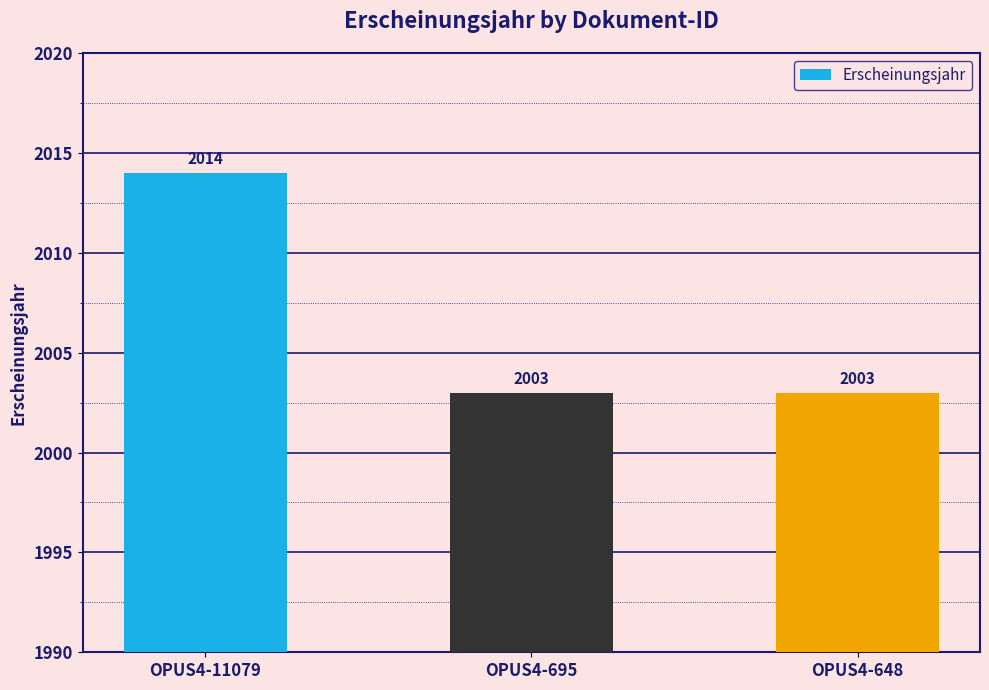

Reading right to left, what are all the values shown in this chart?

2003	2003	2014